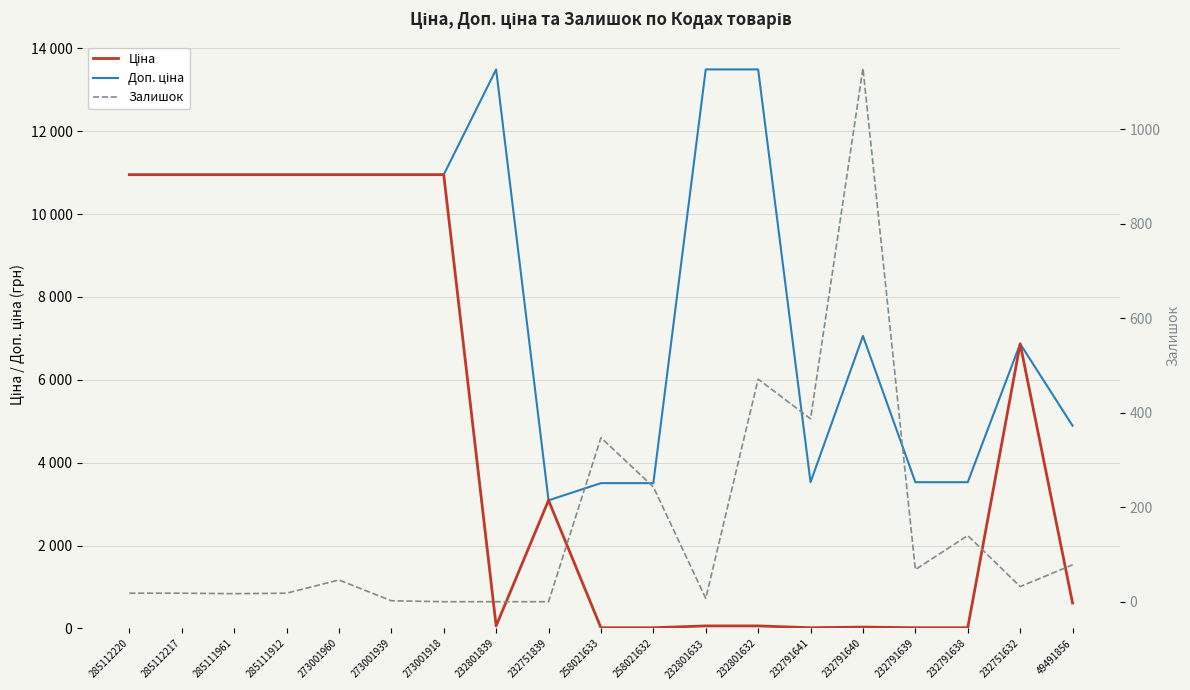

Reading right to left, what are all the values shown in this chart?

Ціна: 611.6	6869.4	15.7	15.7	31.4	15.7	60.0	60.0	15.6	15.6	3091.2	60.0	10952.0	10952.0	10952.0	10952.0	10952.0	10952.0	10952.0
Доп. ціна: 4892.6	6869.4	3529.0	3529.0	7059.0	3529.0	13493.2	13493.2	3506.0	3506.0	3091.0	13493.2	10952.0	10952.0	10952.0	10952.0	10952.0	10952.0	10952.0
Залишок: 78.0	32.0	140.0	68.0	1129.0	387.0	471.0	7.0	243.0	347.0	0.0	0.0	0.0	2.0	46.0	18.0	17.0	18.0	18.0